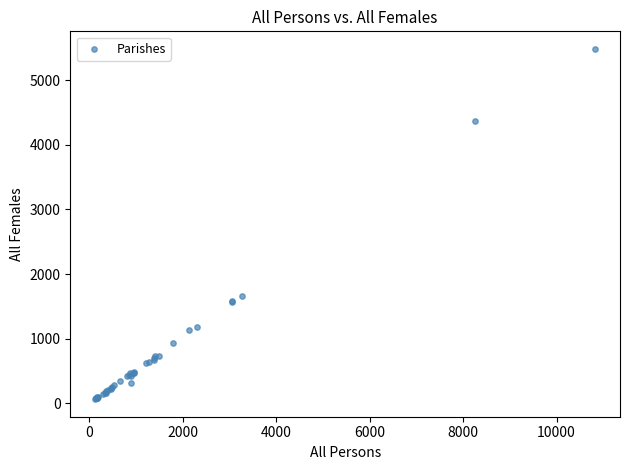

What Y value in the scatter plot is closest to 2773?

1653